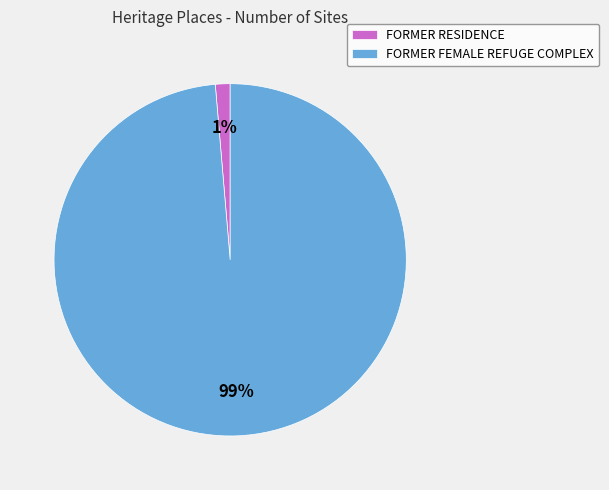

To the nearest percent, what percentage of the pie is FORMER FEMALE REFUGE COMPLEX?

99%